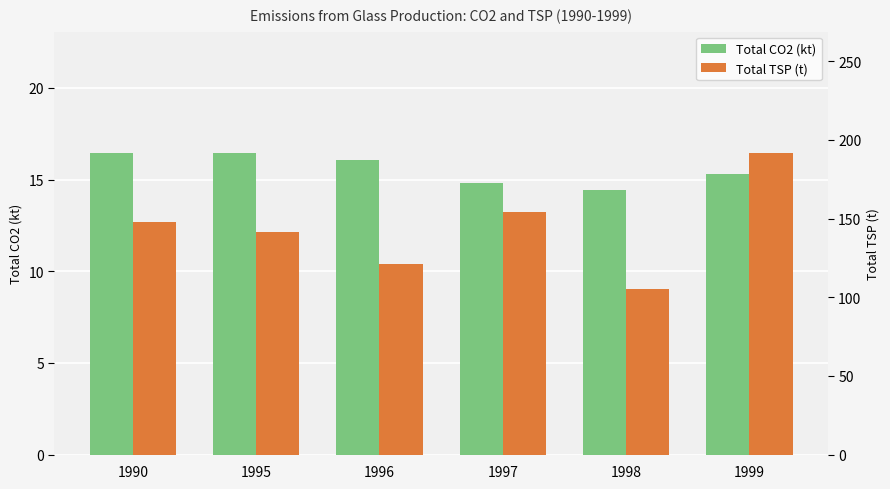

How many distinct data groups are displayed?

2